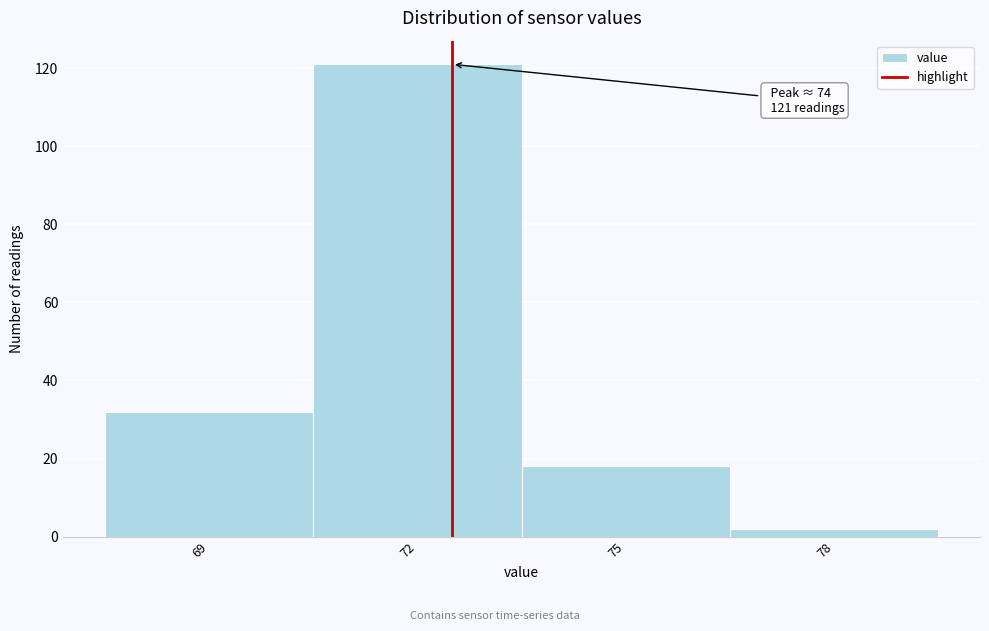

Reading left to right, what are all the values shown in this chart?

32	121	18	2